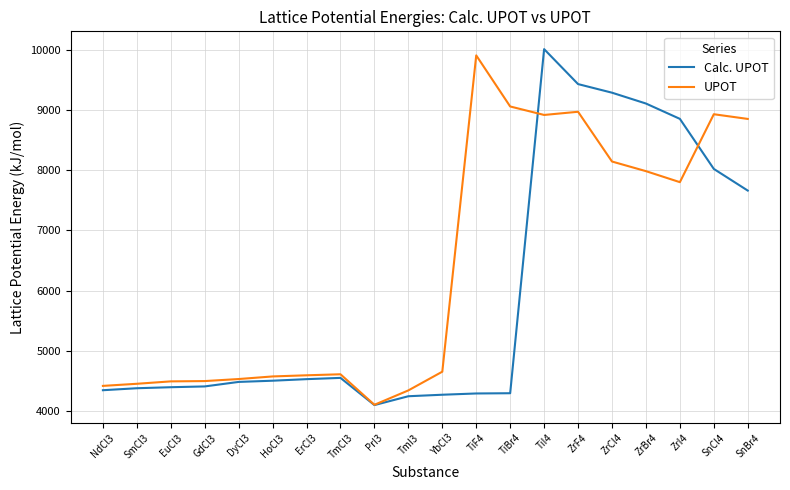

What position from the left is ZrCl4?

16